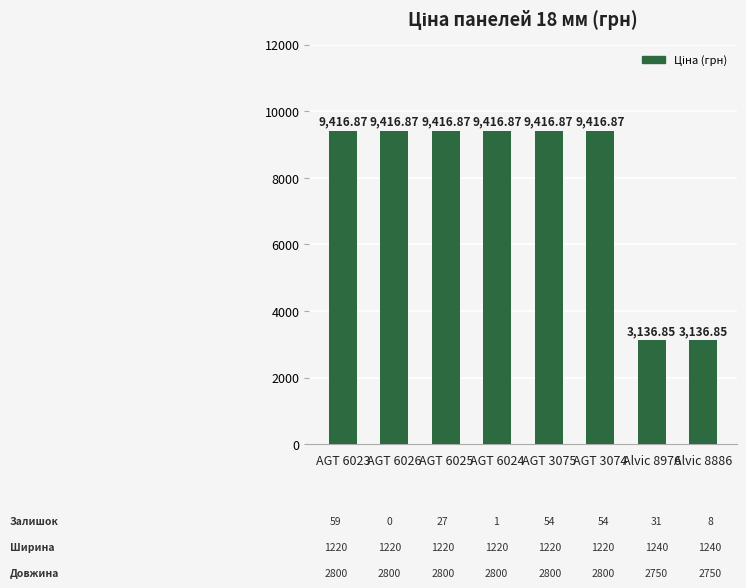

Approximately how many times larger is the value at AGT 6024 compared to AGT 3074?

1.0